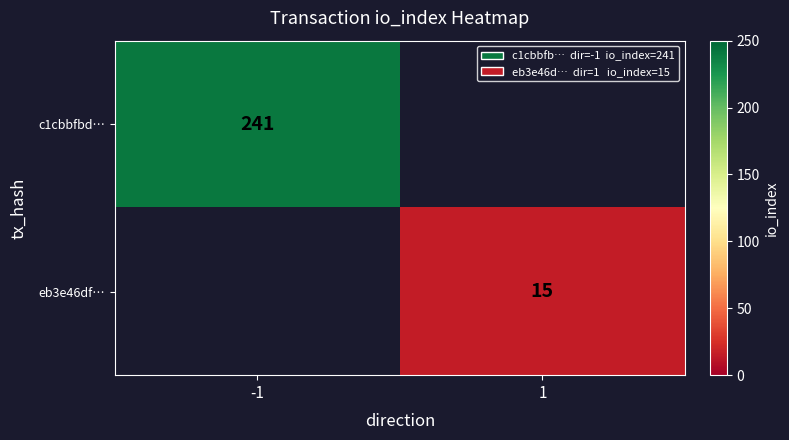

Is the value of eb3e46df… at 1 greater than the value of c1cbbfbd… at -1?

No